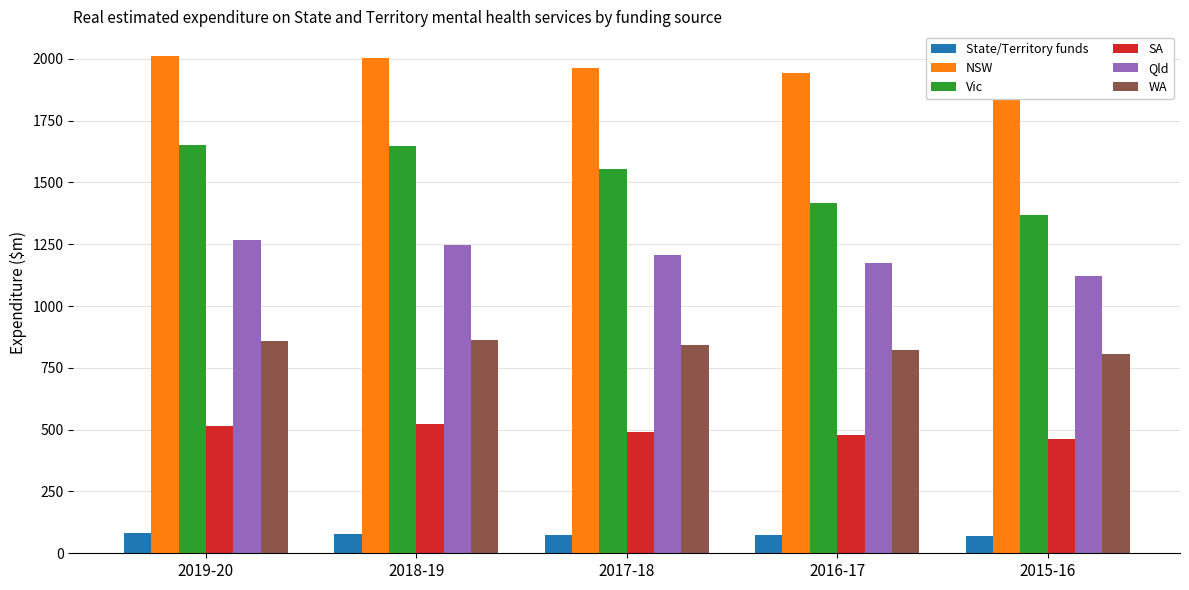

How many bars are there in each group?

6